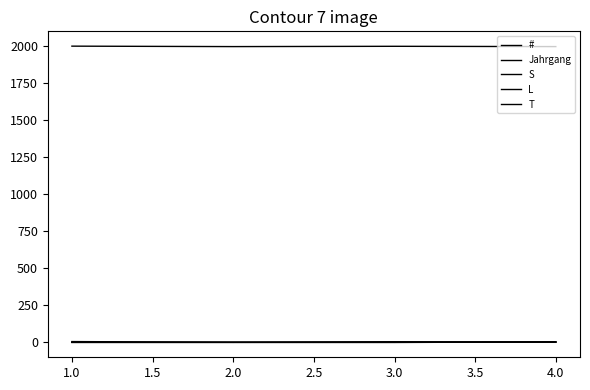

Is this an area chart (filled region under the line)?

No